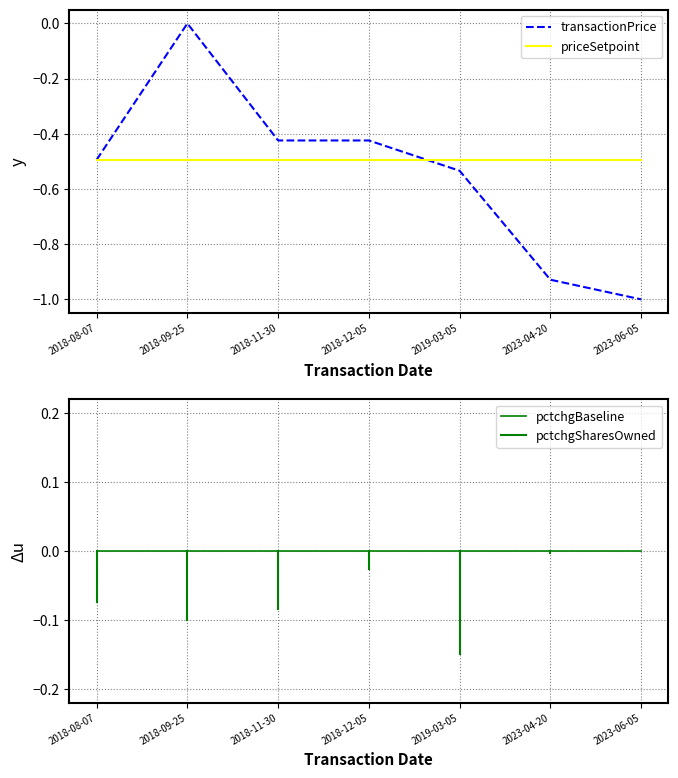

List the labels in order of value, largest first.

2018-09-25, 2018-11-30, 2018-12-05, 2018-08-07, 2019-03-05, 2023-04-20, 2023-06-05